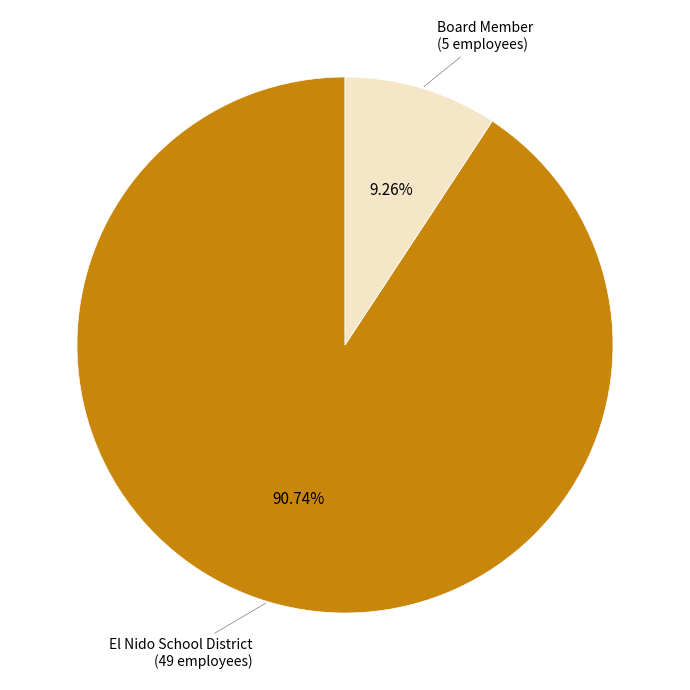

Is there any slice that represents more than half of the pie?

Yes